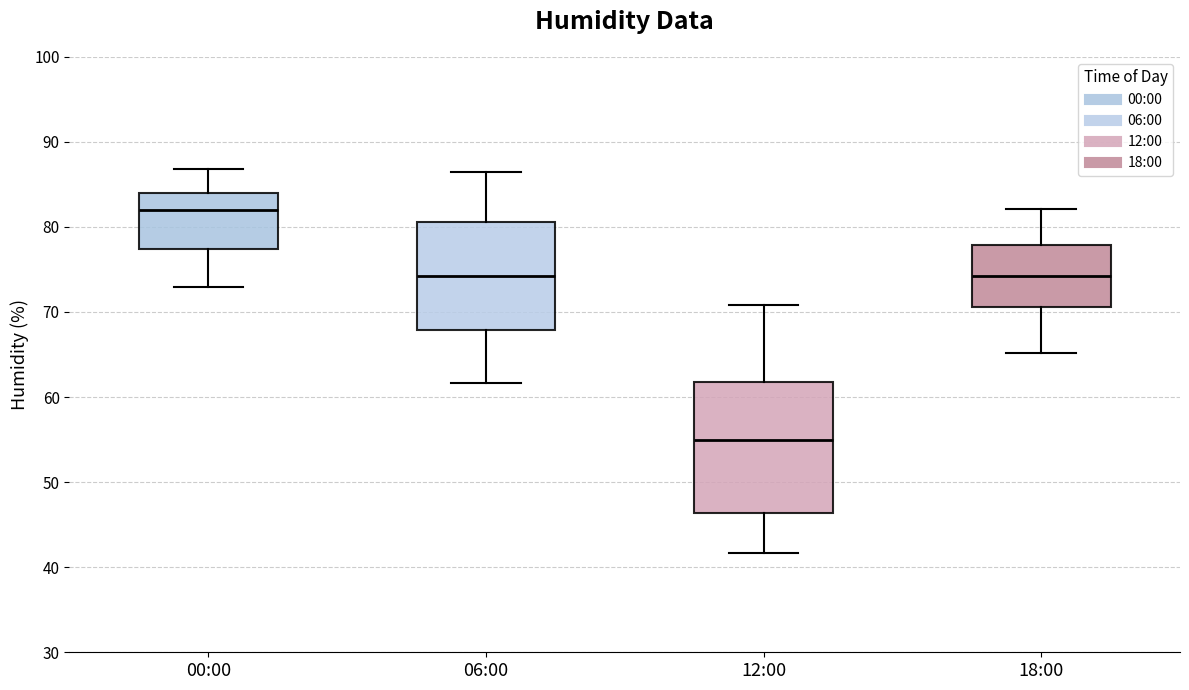

Which box is the tallest, from its lower edge to its upper edge?

12:00